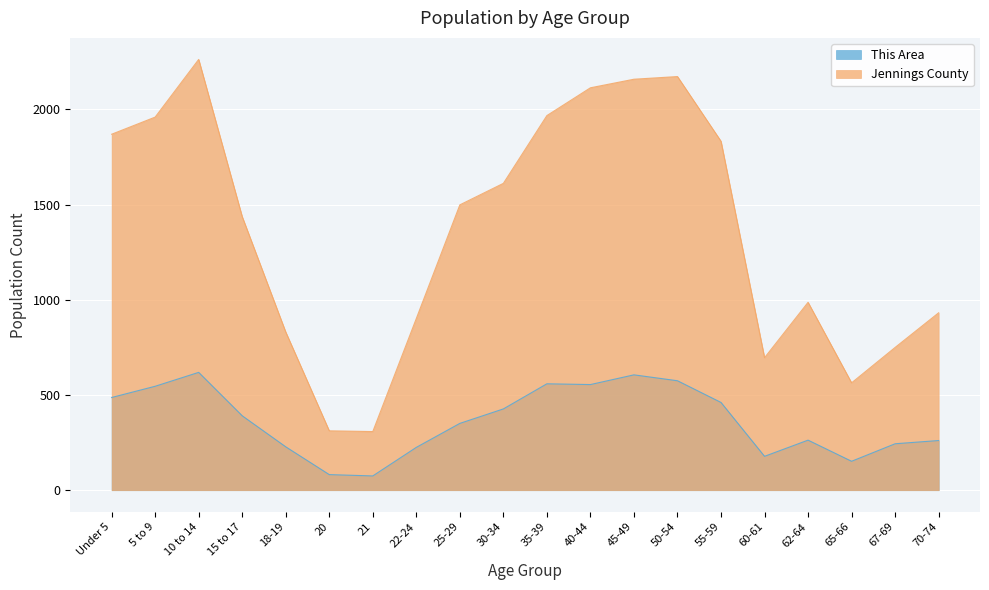

At which label is This Area closest to 347?

25-29